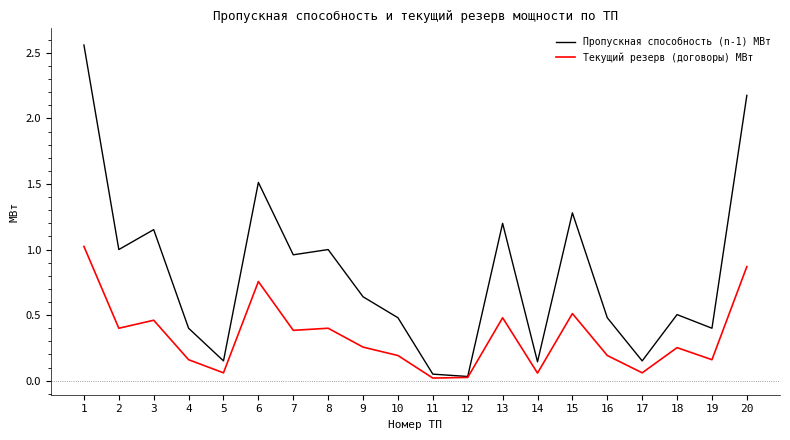

What are all the series names shown in the legend?

Пропускная способность (n-1) МВт, Текущий резерв (договоры) МВт